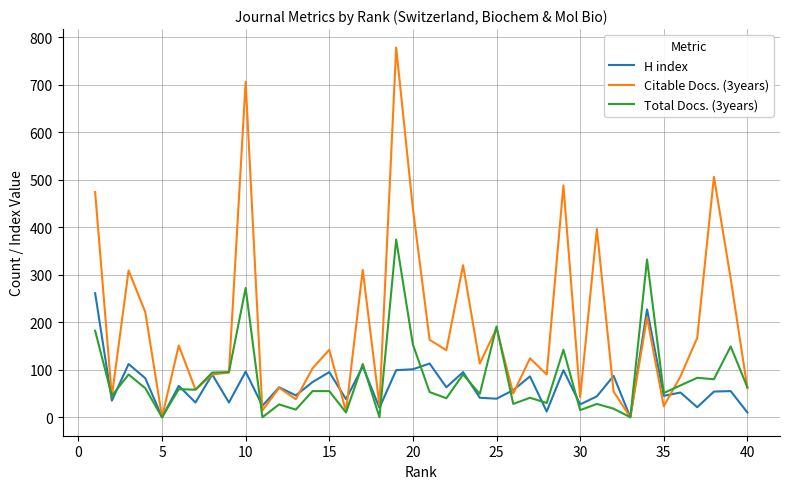

List the series in order of their peak value, highest first.

Citable Docs. (3years), Total Docs. (3years), H index